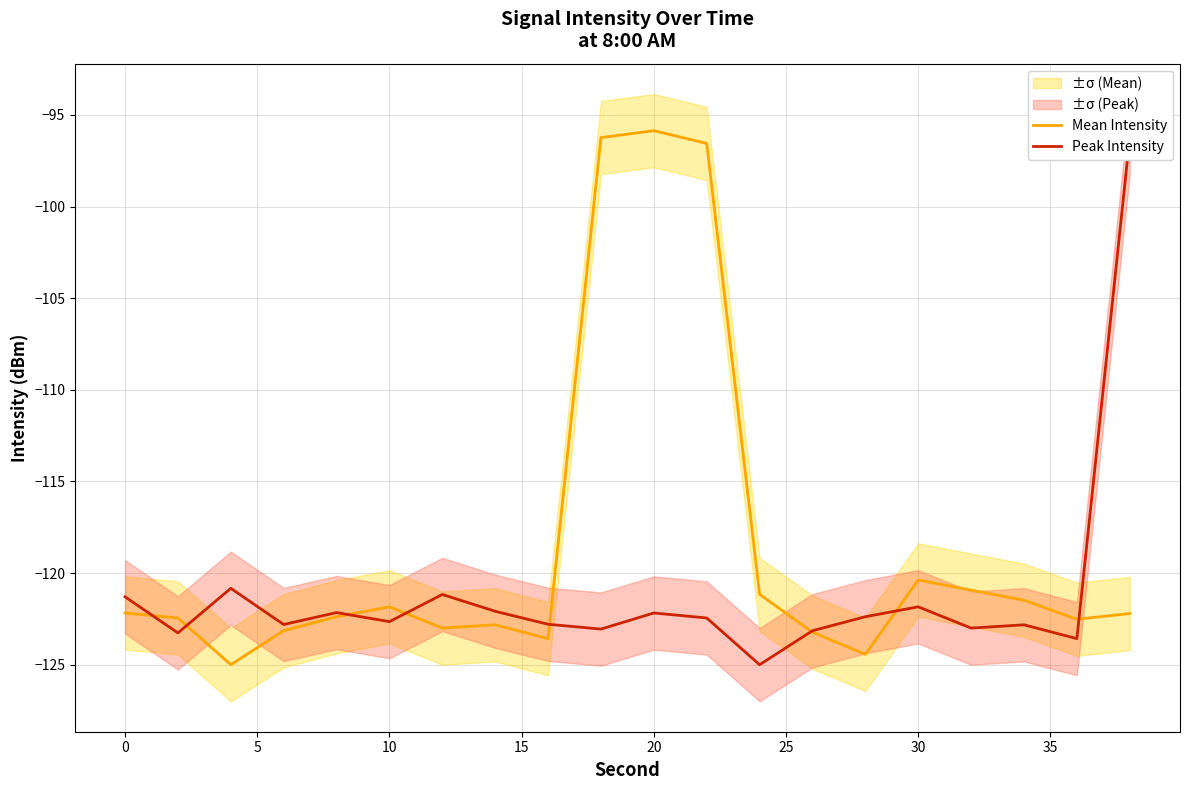

What is the minimum value for Mean Intensity?

-125.0